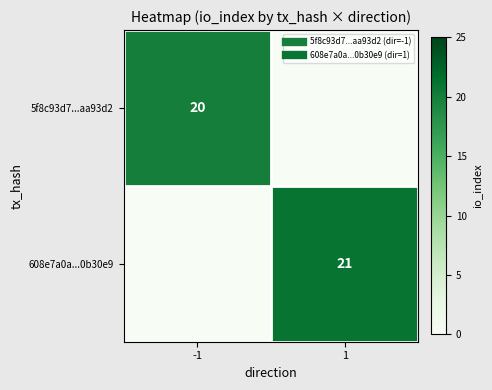

Which series has the widest spread of values?

608e7a0a...0b30e9